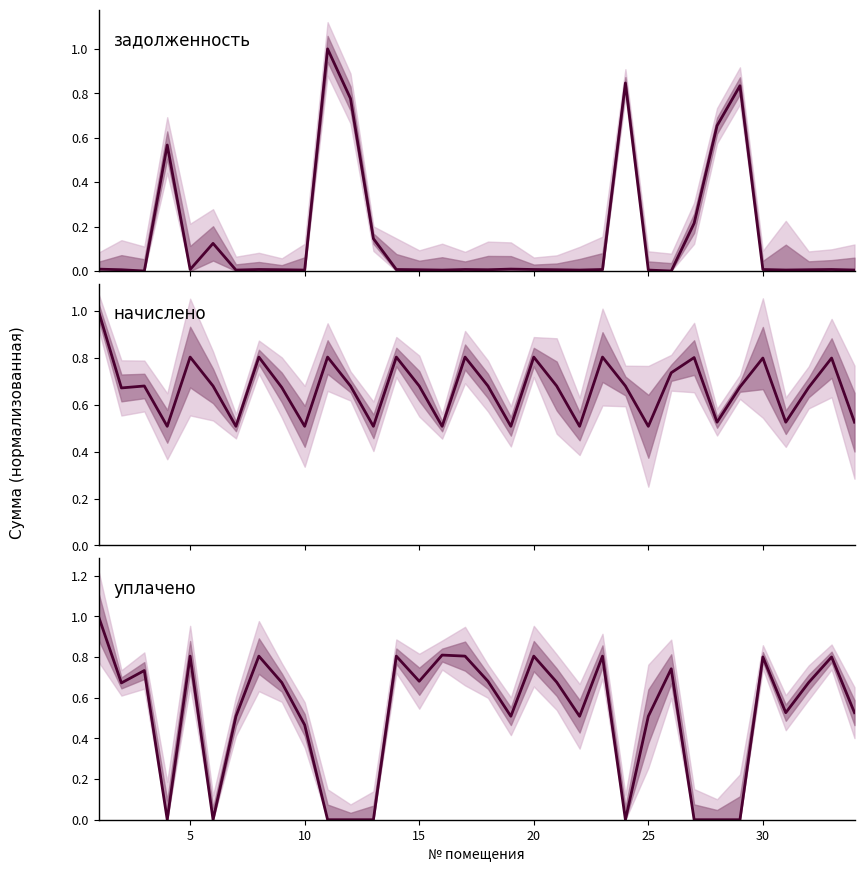

What is the difference between the second highest and second lowest values in the задолженность series?

0.8